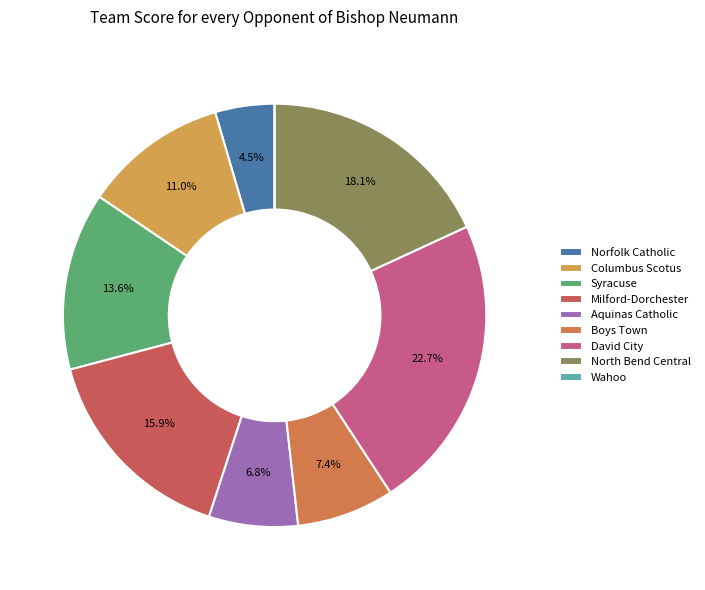

Is the sum of Wahoo and Boys Town greater than half?

No